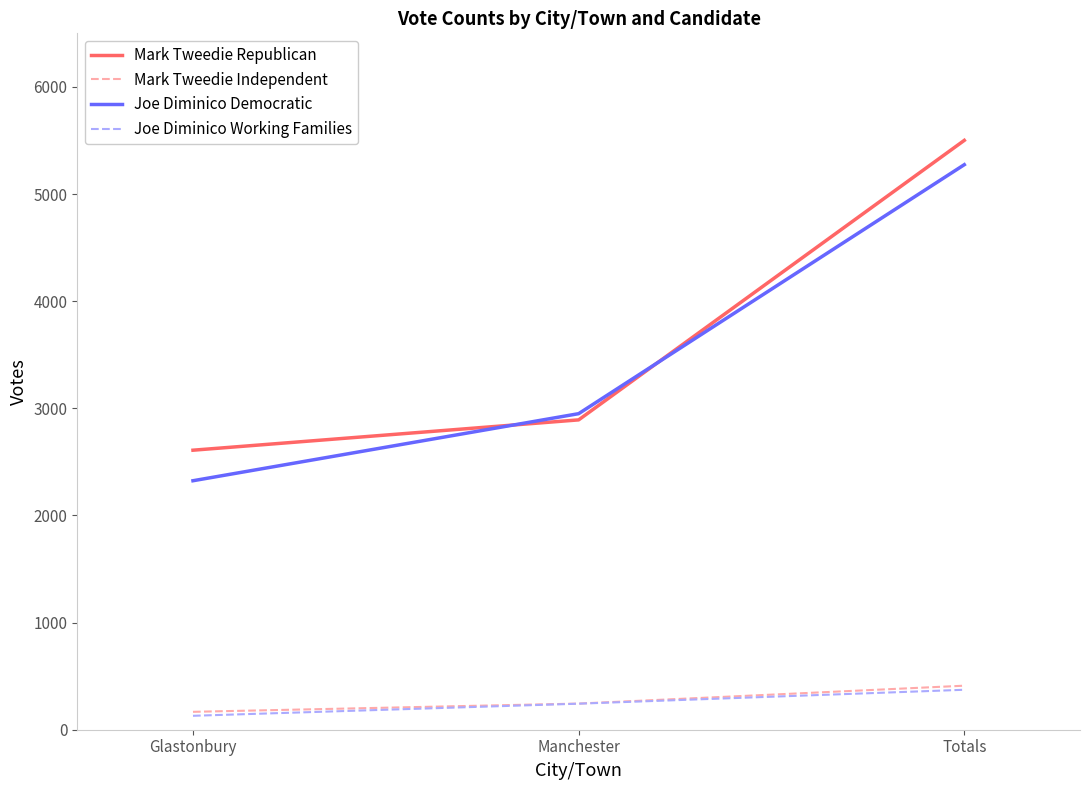

What value does the Joe Diminico Working Families series have at Totals?

373